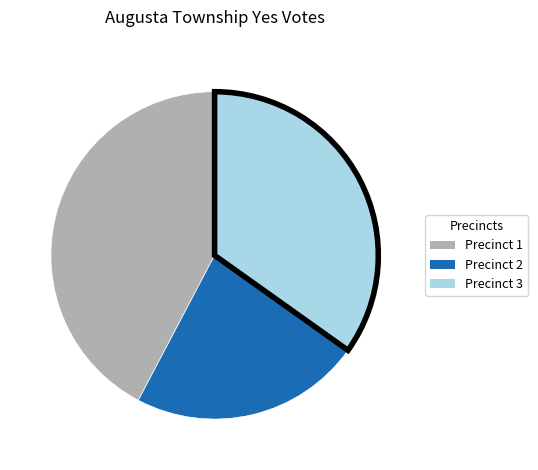

Is there a majority slice in this chart?

No